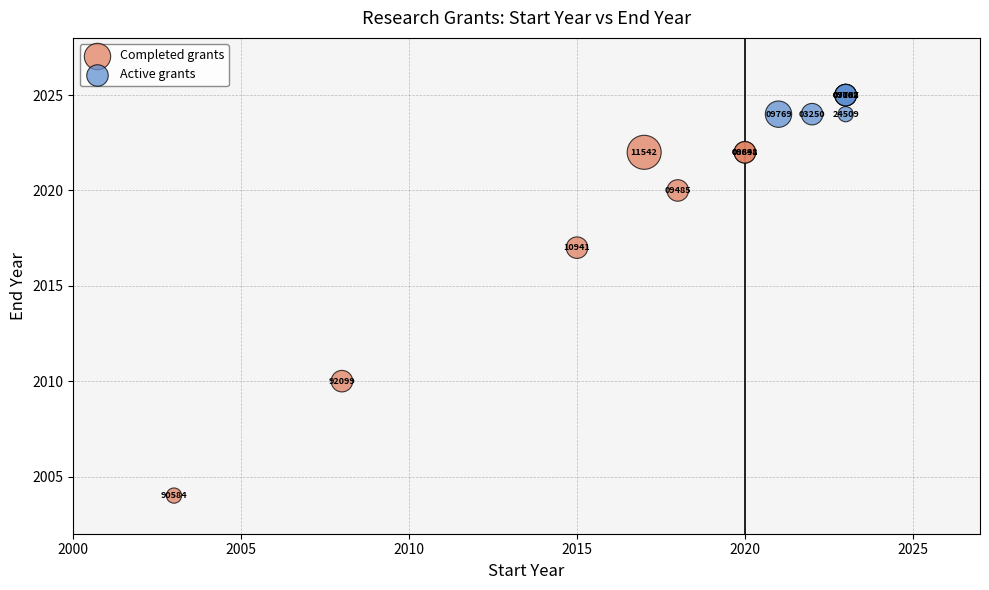

Which series contains the lowest Y value?

Completed grants